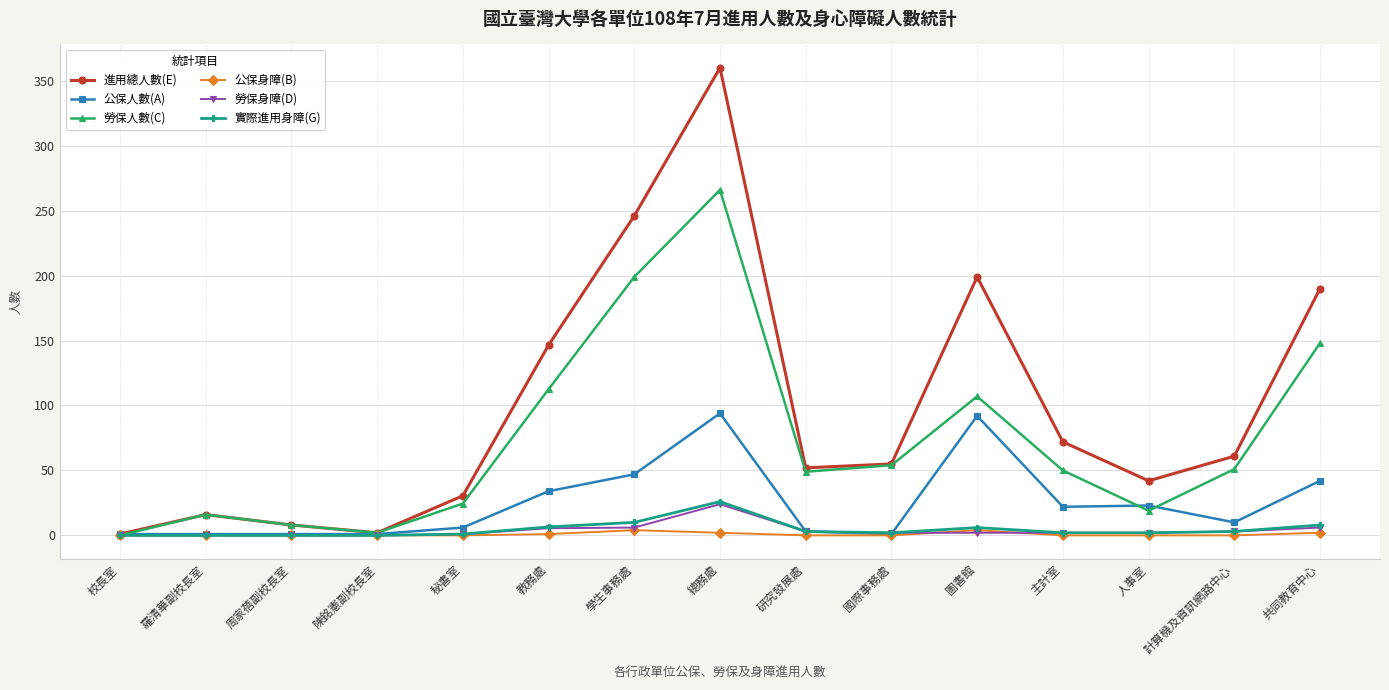

What are all the series names shown in the legend?

進用總人數(E), 公保人數(A), 勞保人數(C), 公保身障(B), 勞保身障(D), 實際進用身障(G)